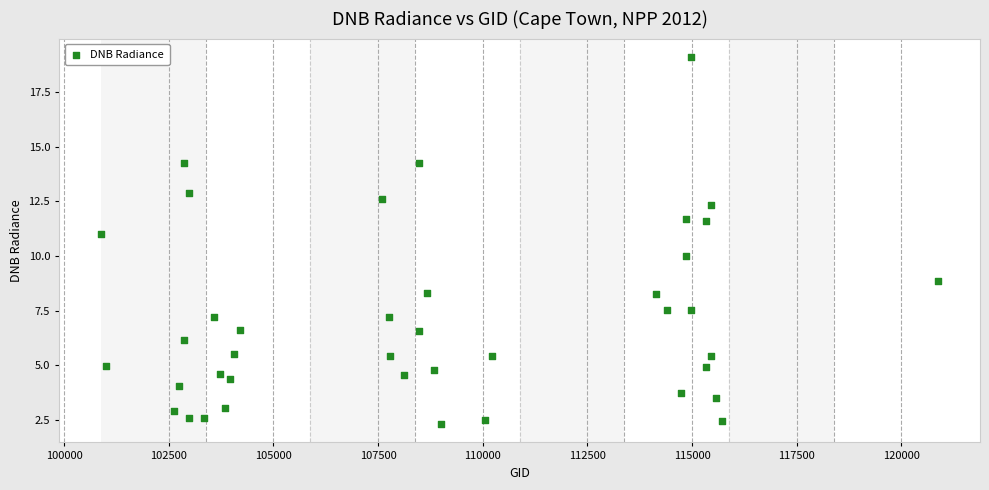

What is the range of Y values (max minus min)?

16.8